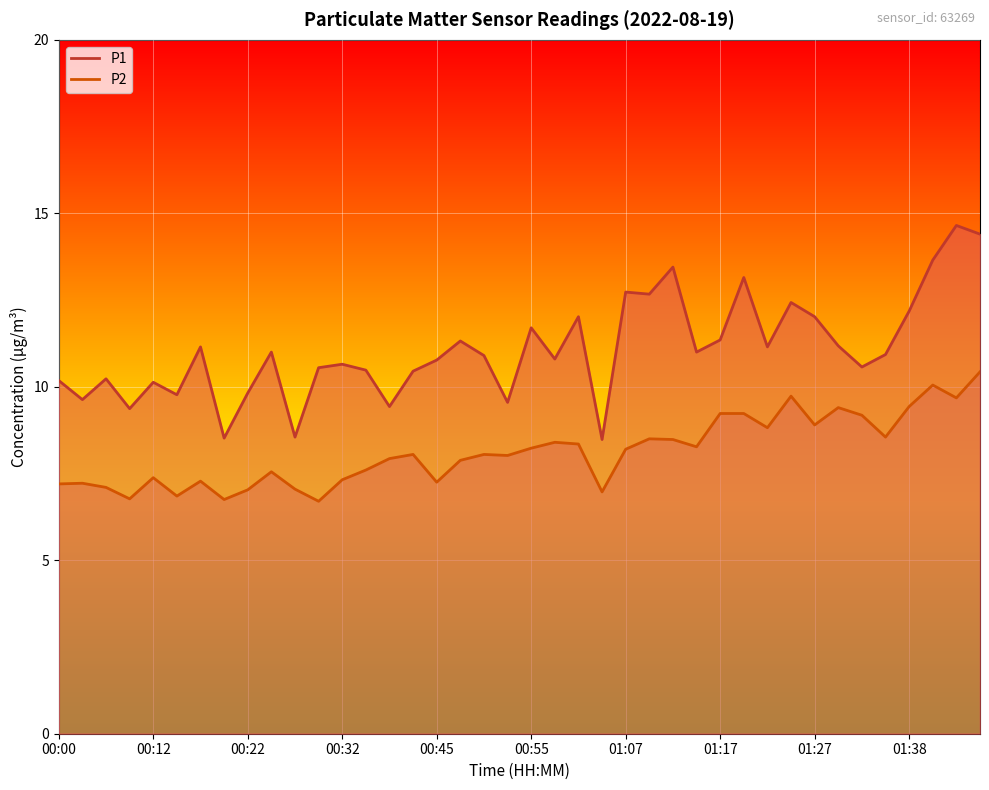

In P2, how many points are higher than both neighbors (excluding endpoints)?

11